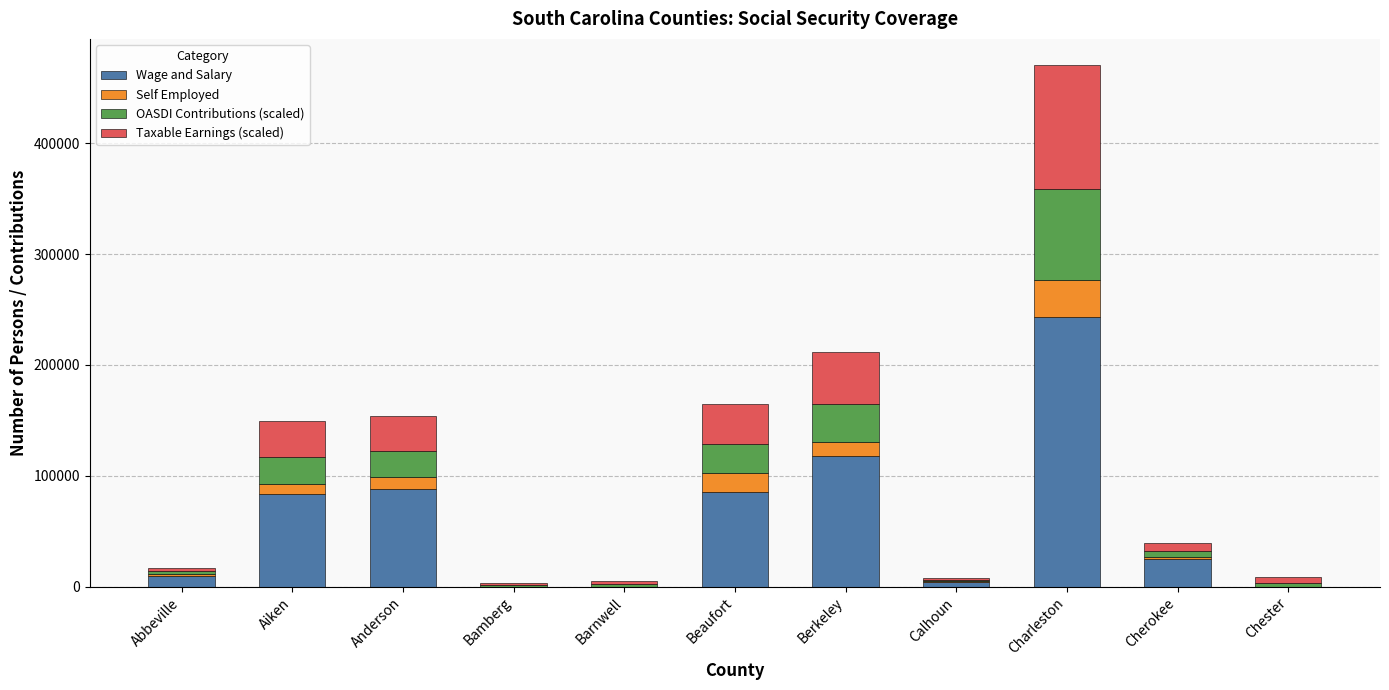

At which category is the sum across all series the highest?

Charleston